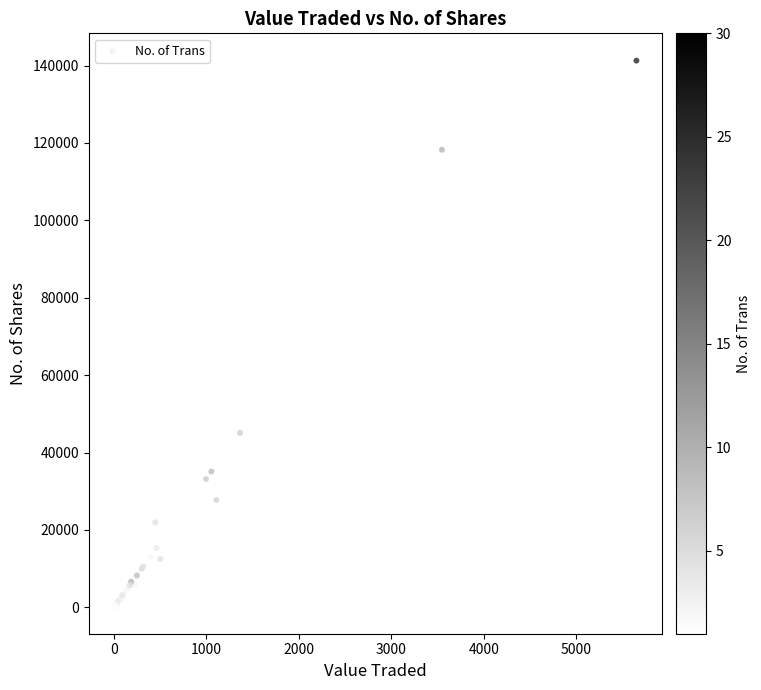

What Y value in the scatter plot is closest to 70759?

45091